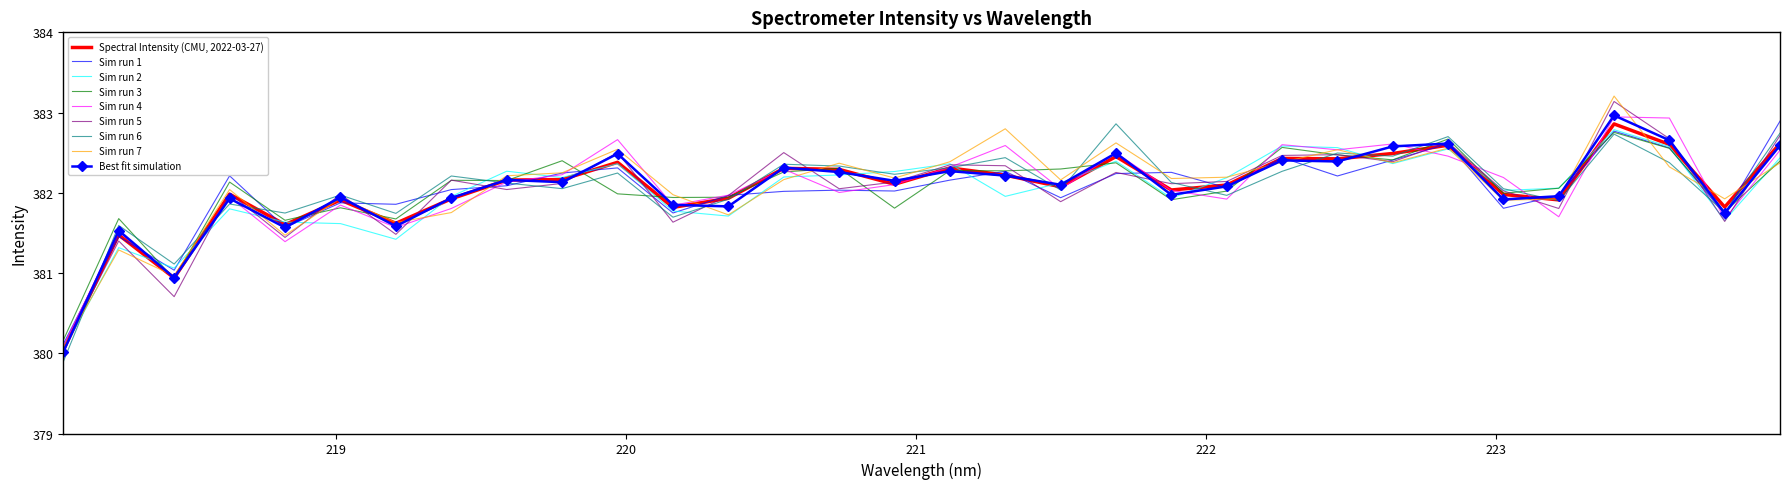

List the series in order of their peak value, highest first.

Sim run 7, Sim run 5, Best fit simulation, Sim run 4, Sim run 1, Sim run 6, Spectral Intensity (CMU, 2022-03-27), Sim run 2, Sim run 3